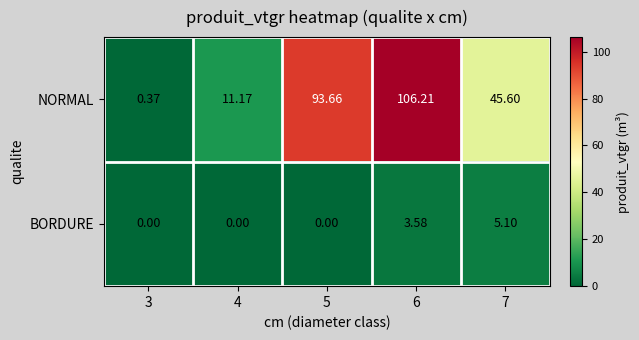

Which series has the largest total across all categories?

NORMAL